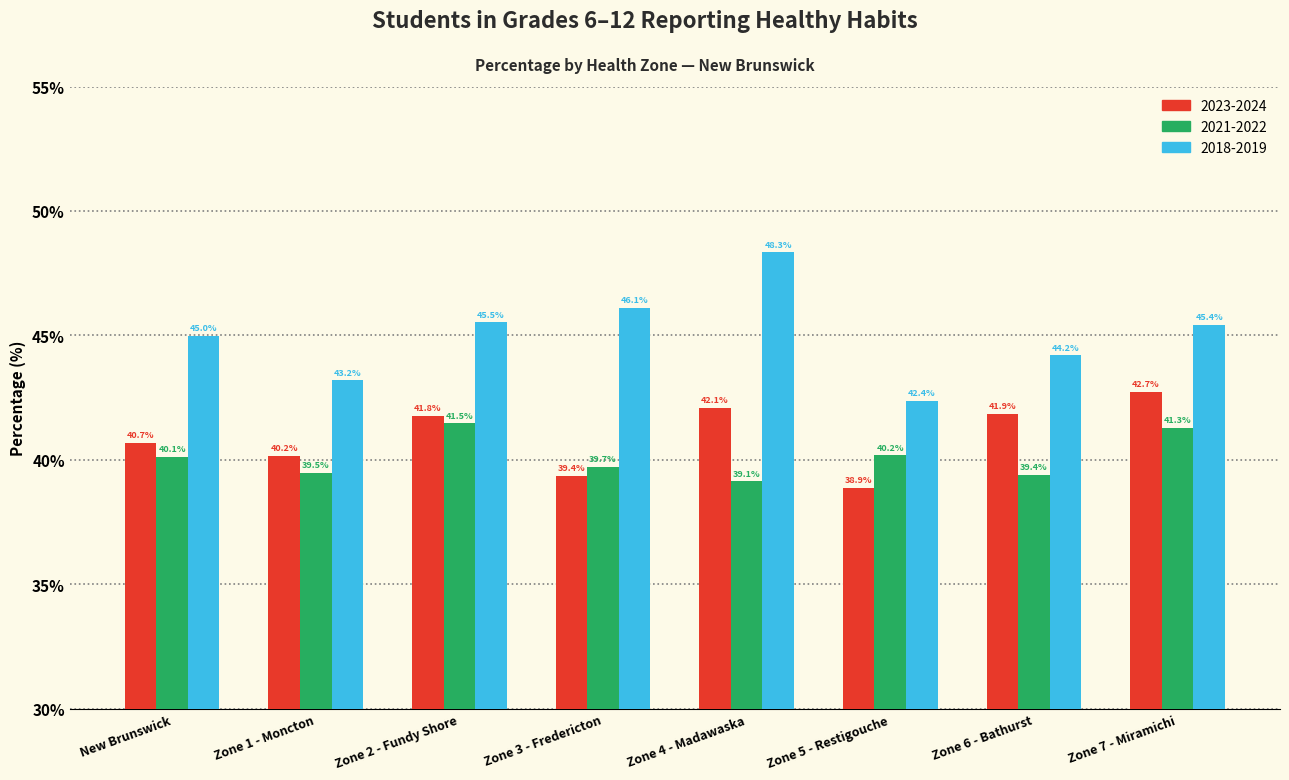

At how many categories does at least one series exceed 47?

1